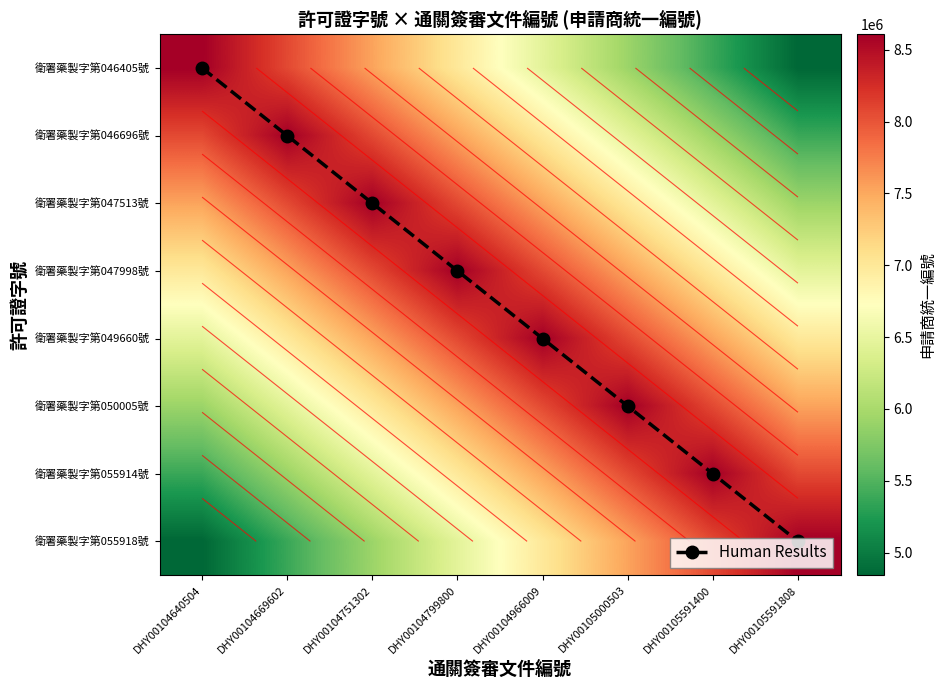

Count the number of categories in the chart.

8